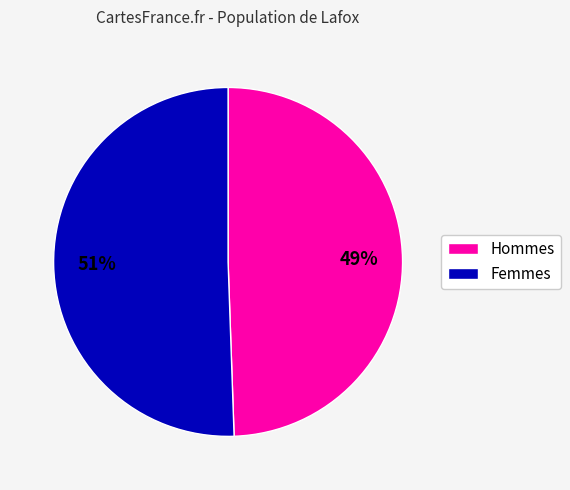

Is it true that Hommes is 49% of the pie?

True